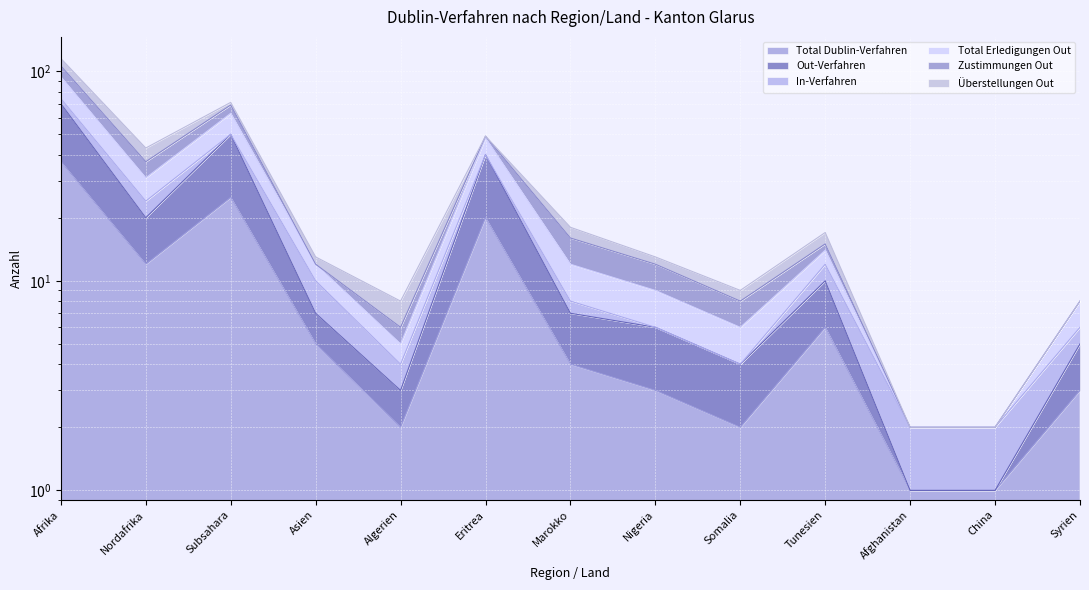

True or false: Total Dublin-Verfahren and Total Erledigungen Out intersect in this chart.

False